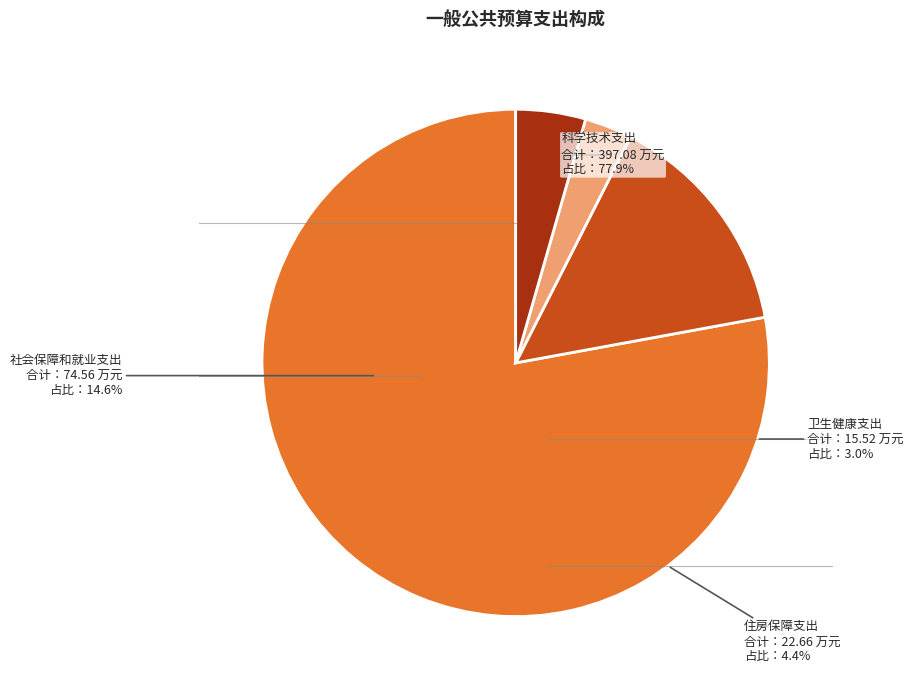

The 住房保障支出 slice represents 17% of the pie. True or false?

False